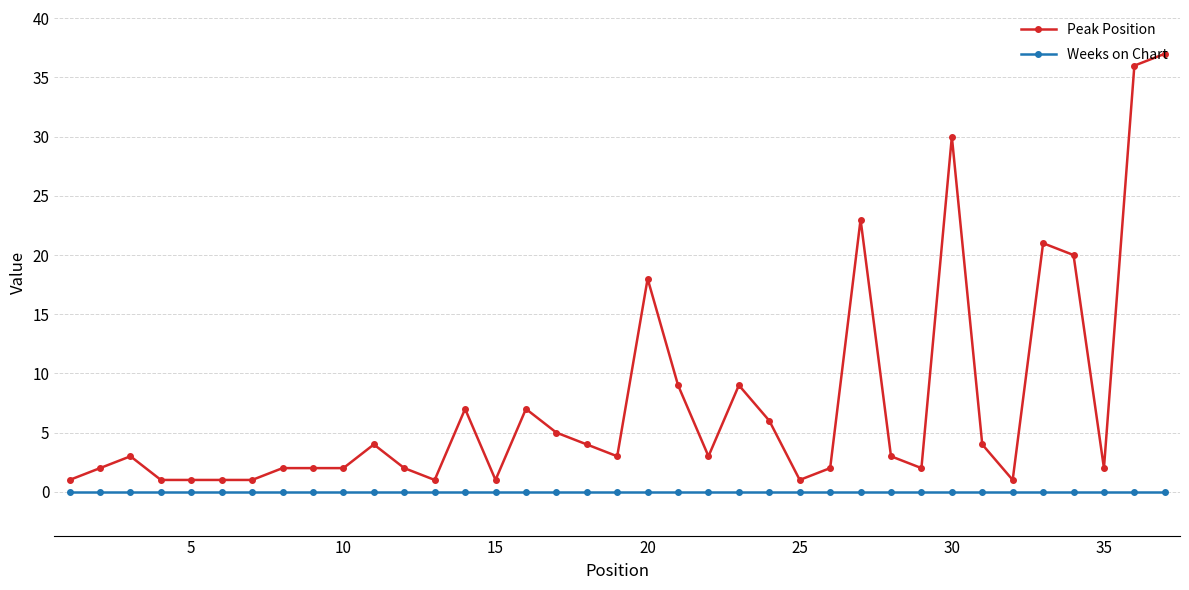

Which series has the largest range (max minus min)?

Peak Position